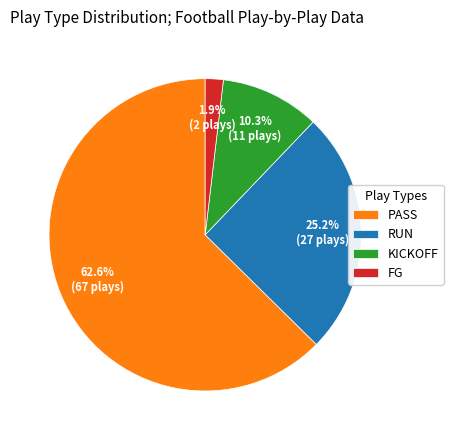

How much of the chart is everything except FG?

98.1%